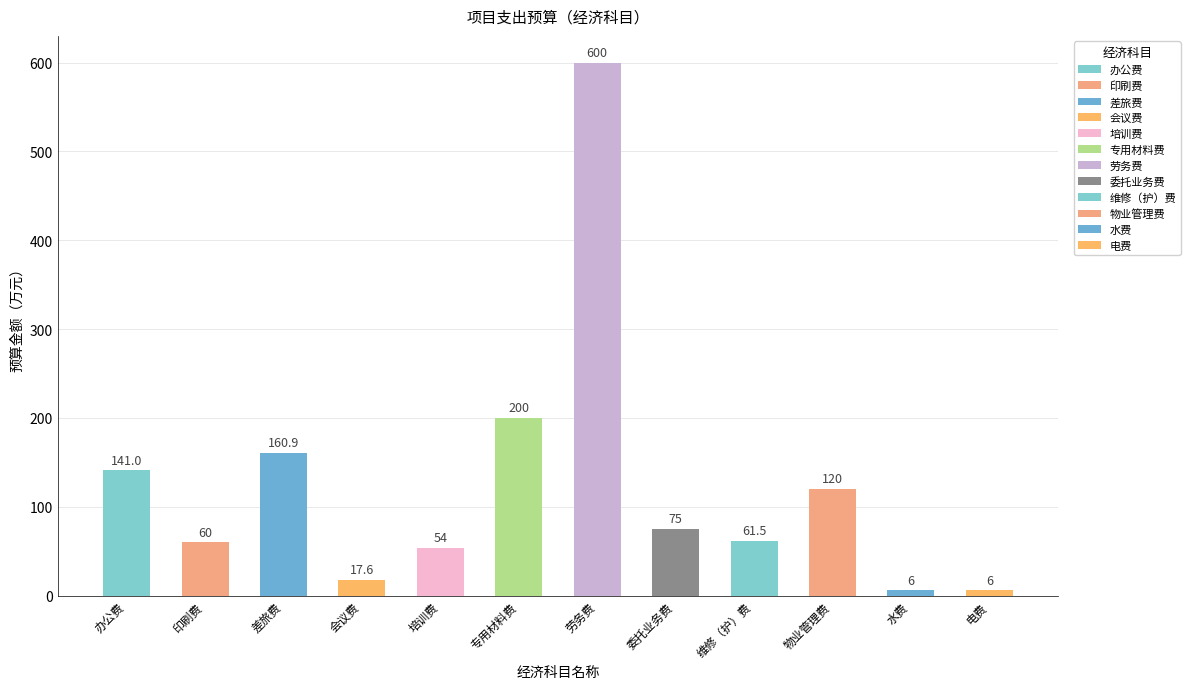

What is the difference between the second highest and minimum values?

194.0